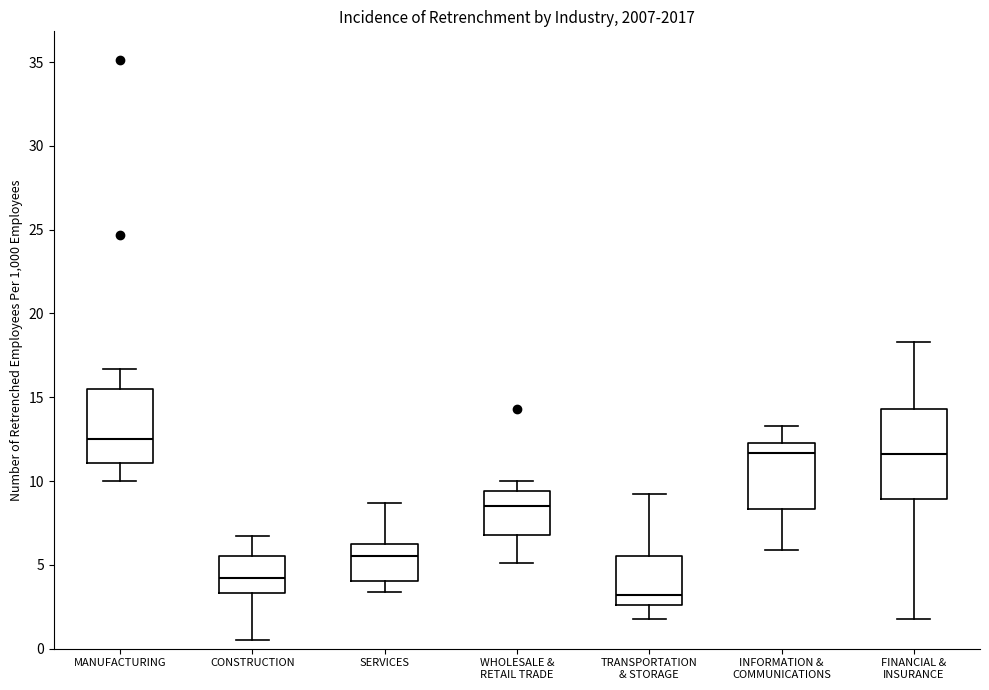

Reading left to right, read every box against the y-axis: the position of its median line, the range the box covers, and the ends of its whiskers. The values are not printed on the chart, so give them approximately, as read against the axis.

MANUFACTURING: median 12.5, box 11.0 to 15.5, whiskers 10.0 to 16.5
CONSTRUCTION: median 4.0, box 3.5 to 5.5, whiskers 0.5 to 6.5
SERVICES: median 5.5, box 4.0 to 6.5, whiskers 3.5 to 8.5
WHOLESALE & RETAIL TRADE: median 8.5, box 7.0 to 9.5, whiskers 5.0 to 10.0
TRANSPORTATION & STORAGE: median 3.0, box 2.5 to 5.5, whiskers 2.0 to 9.0
INFORMATION & COMMUNICATIONS: median 11.5, box 8.5 to 12.5, whiskers 6.0 to 13.5
FINANCIAL & INSURANCE: median 11.5, box 9.0 to 14.5, whiskers 2.0 to 18.5